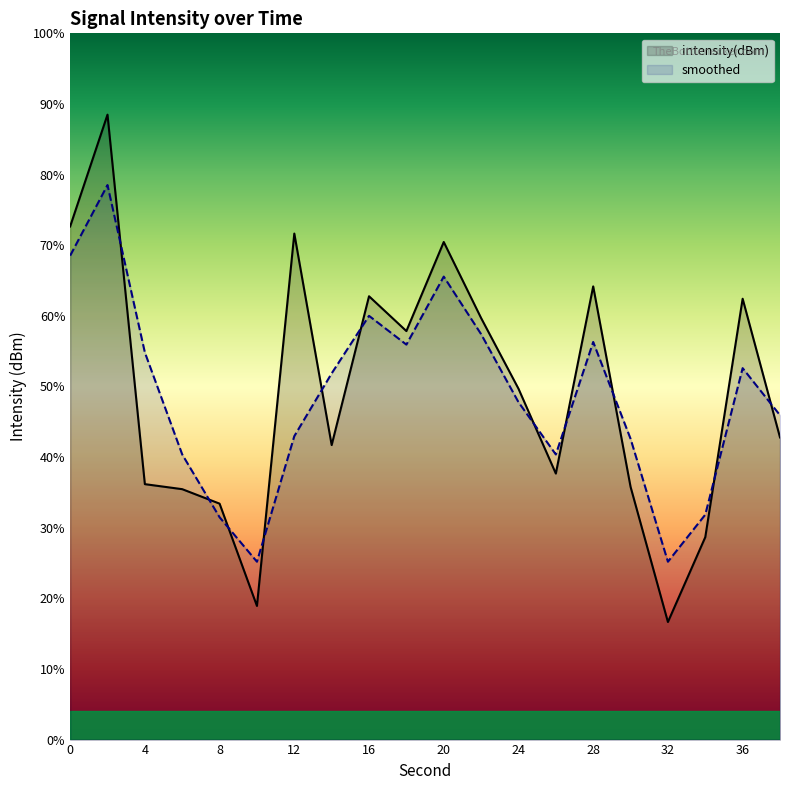

What is the difference between the intensity(dBm) values at 34 and 22?

8.4